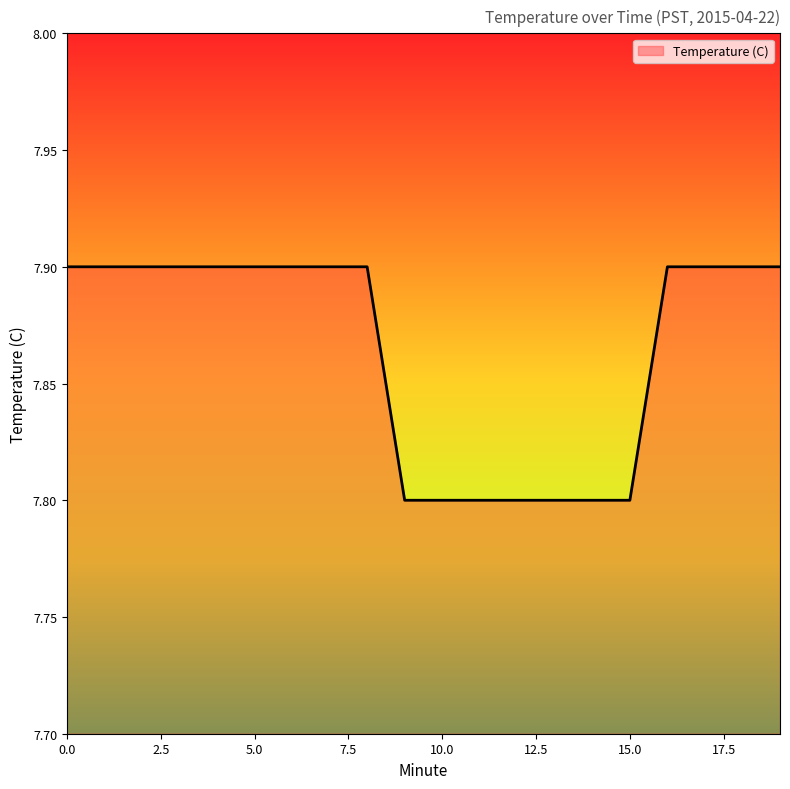

Reading left to right, what are all the values shown in this chart?

7.9	7.9	7.9	7.9	7.9	7.9	7.9	7.9	7.9	7.8	7.8	7.8	7.8	7.8	7.8	7.8	7.9	7.9	7.9	7.9